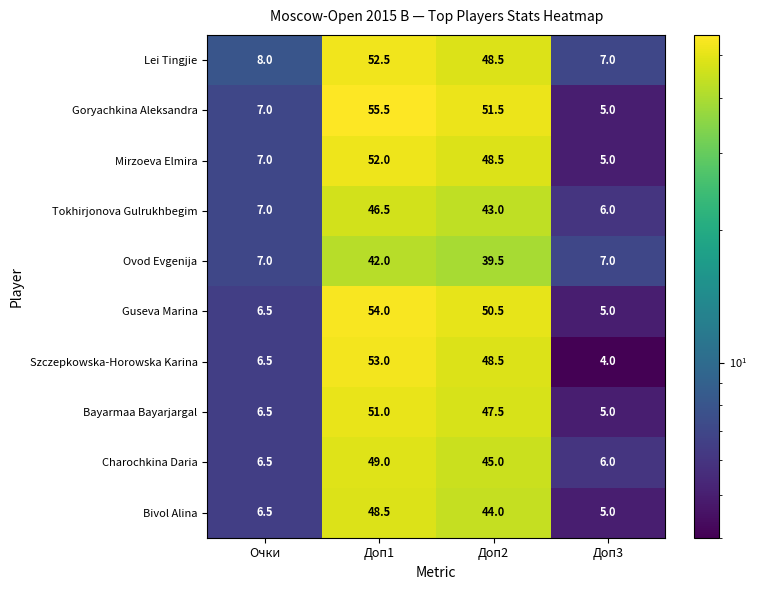

At which label is Bivol Alina closest to 26?

Доп2